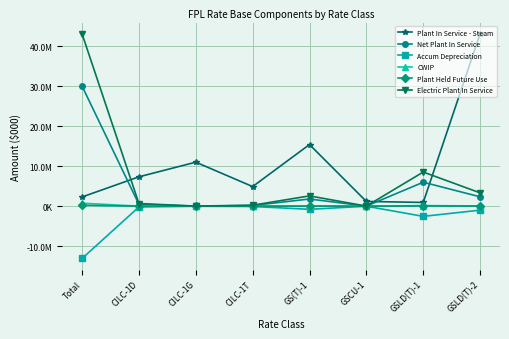

Where does the CWIP series first go above 44326?

Total